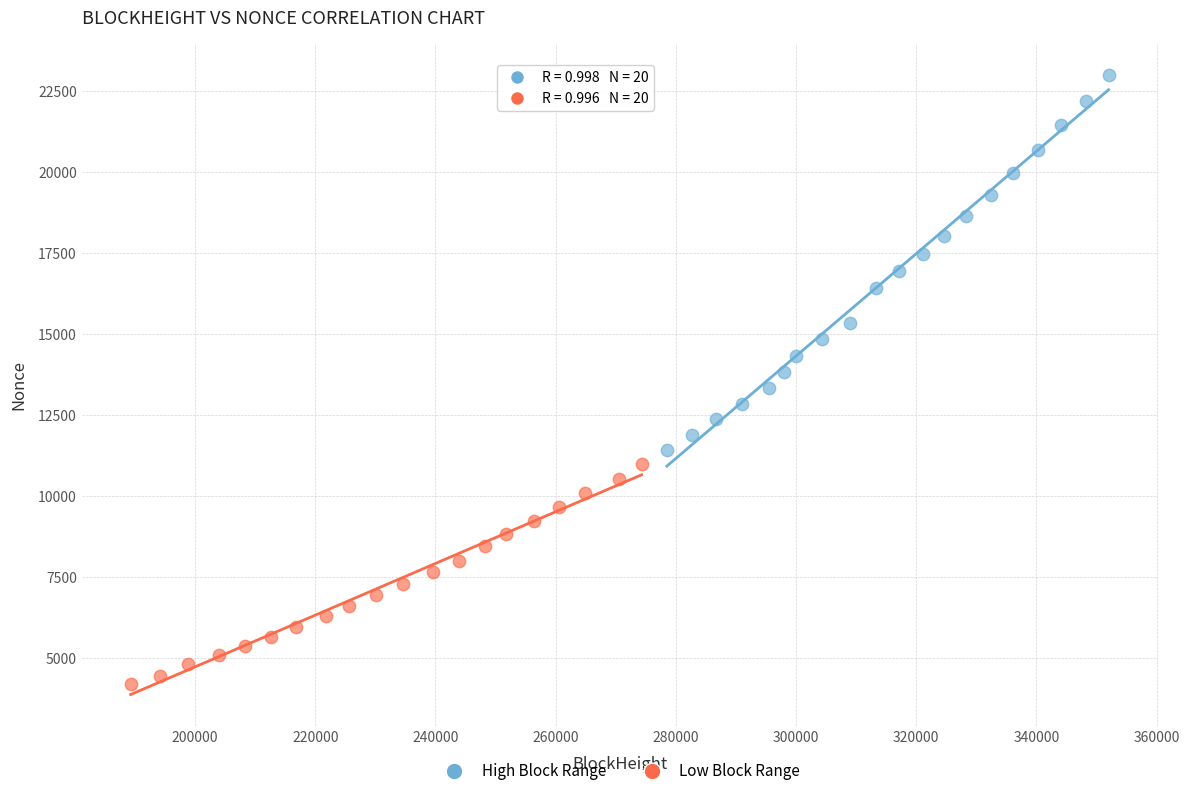

Which series contains the highest Y value?

High Block Range